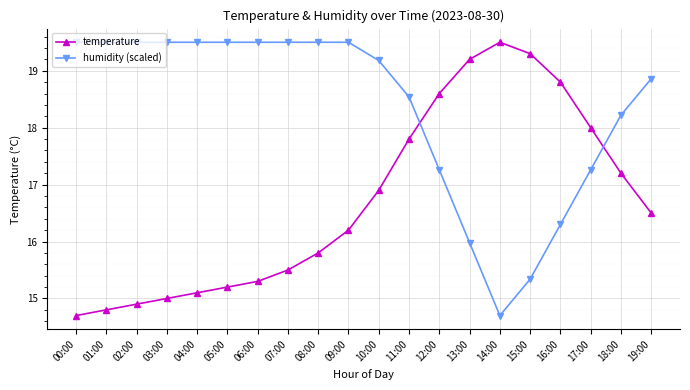

At which category does temperature reach its first local peak?

14:00